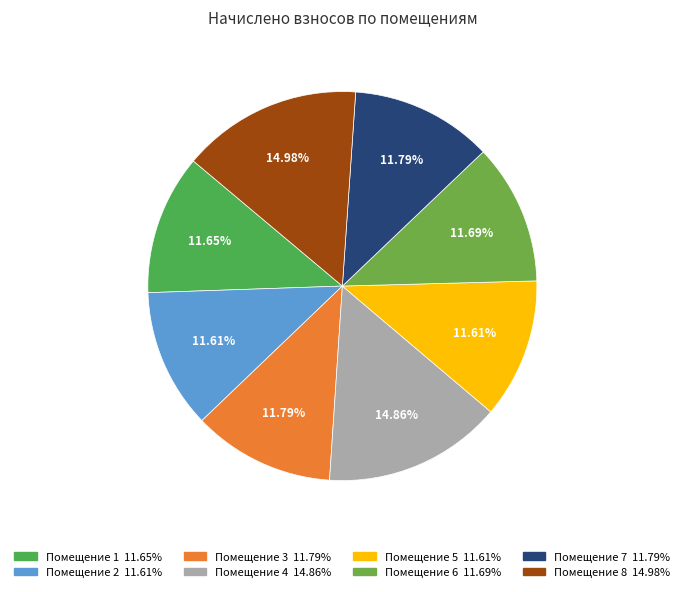

Count the number of slices in the pie.

8